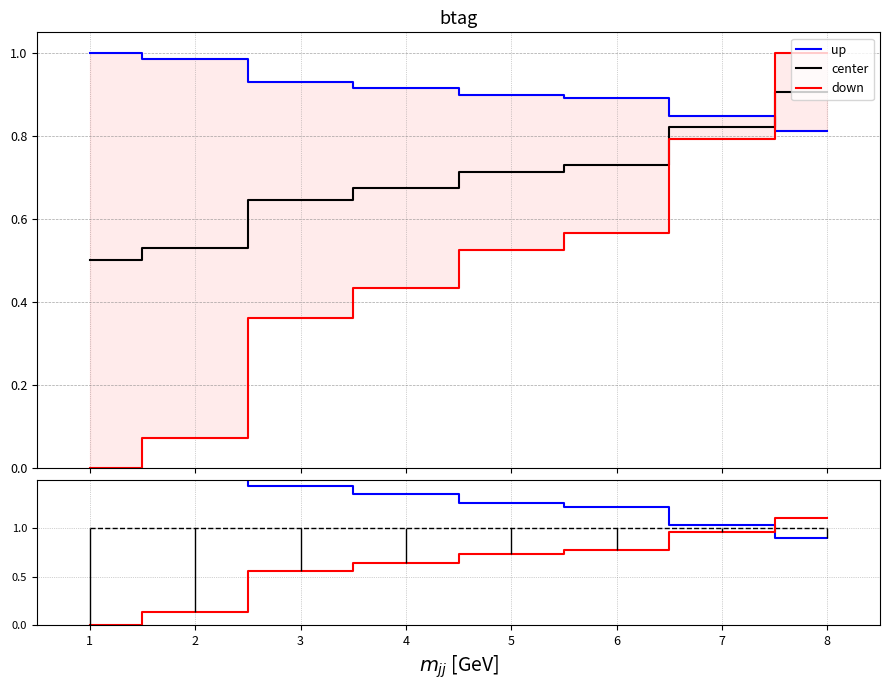

Does the chart have visible grid lines?

Yes